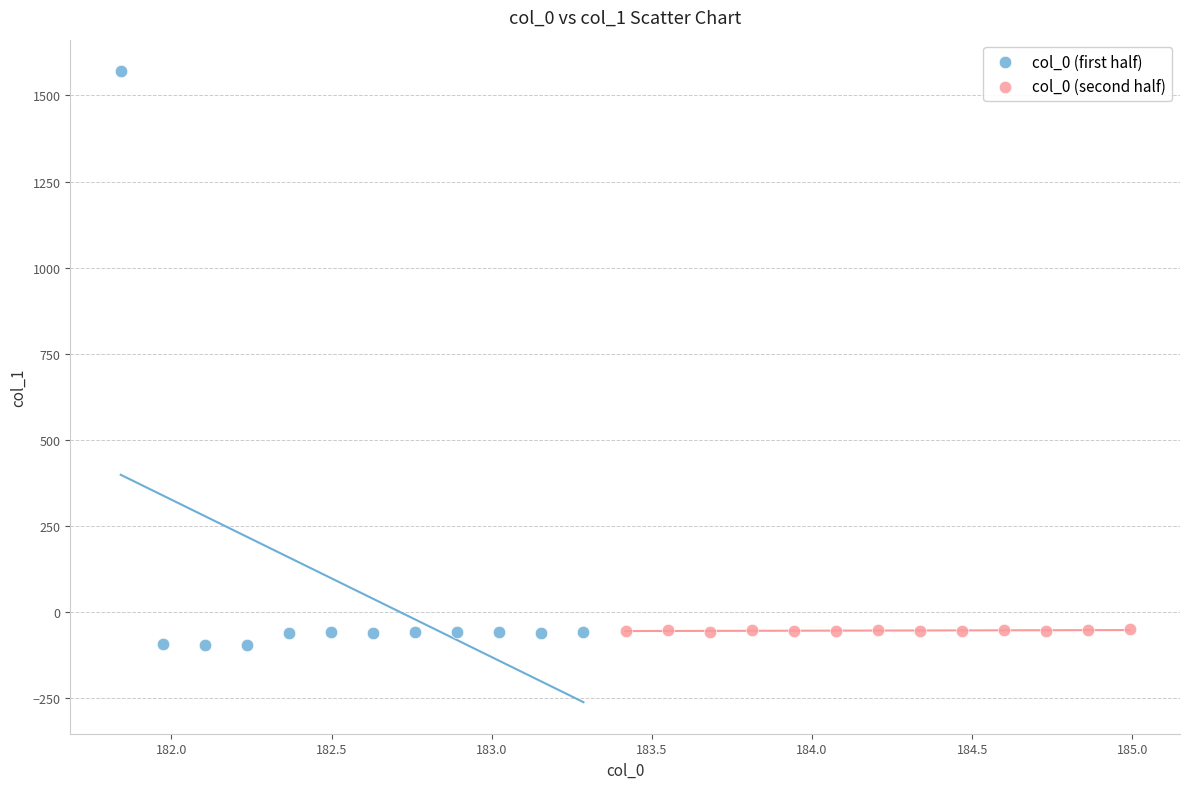

Which series has the widest spread of Y values?

col_0 (first half)